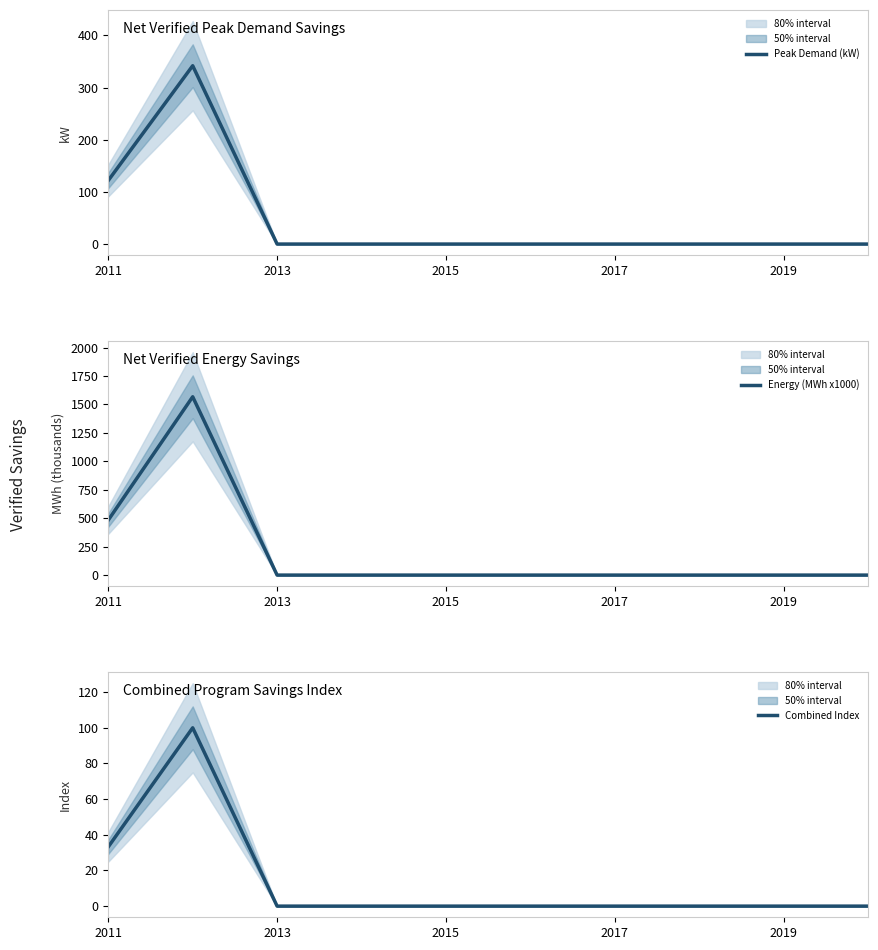

How many lines are shown in the chart?

3